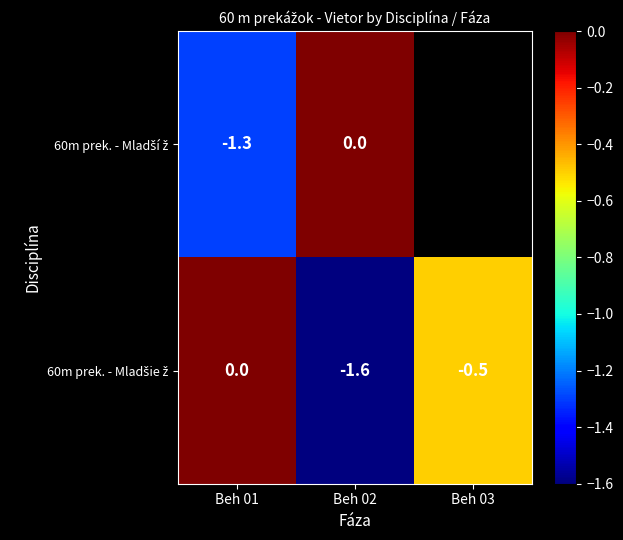

What is the total value across all series at Beh 02?

-1.6